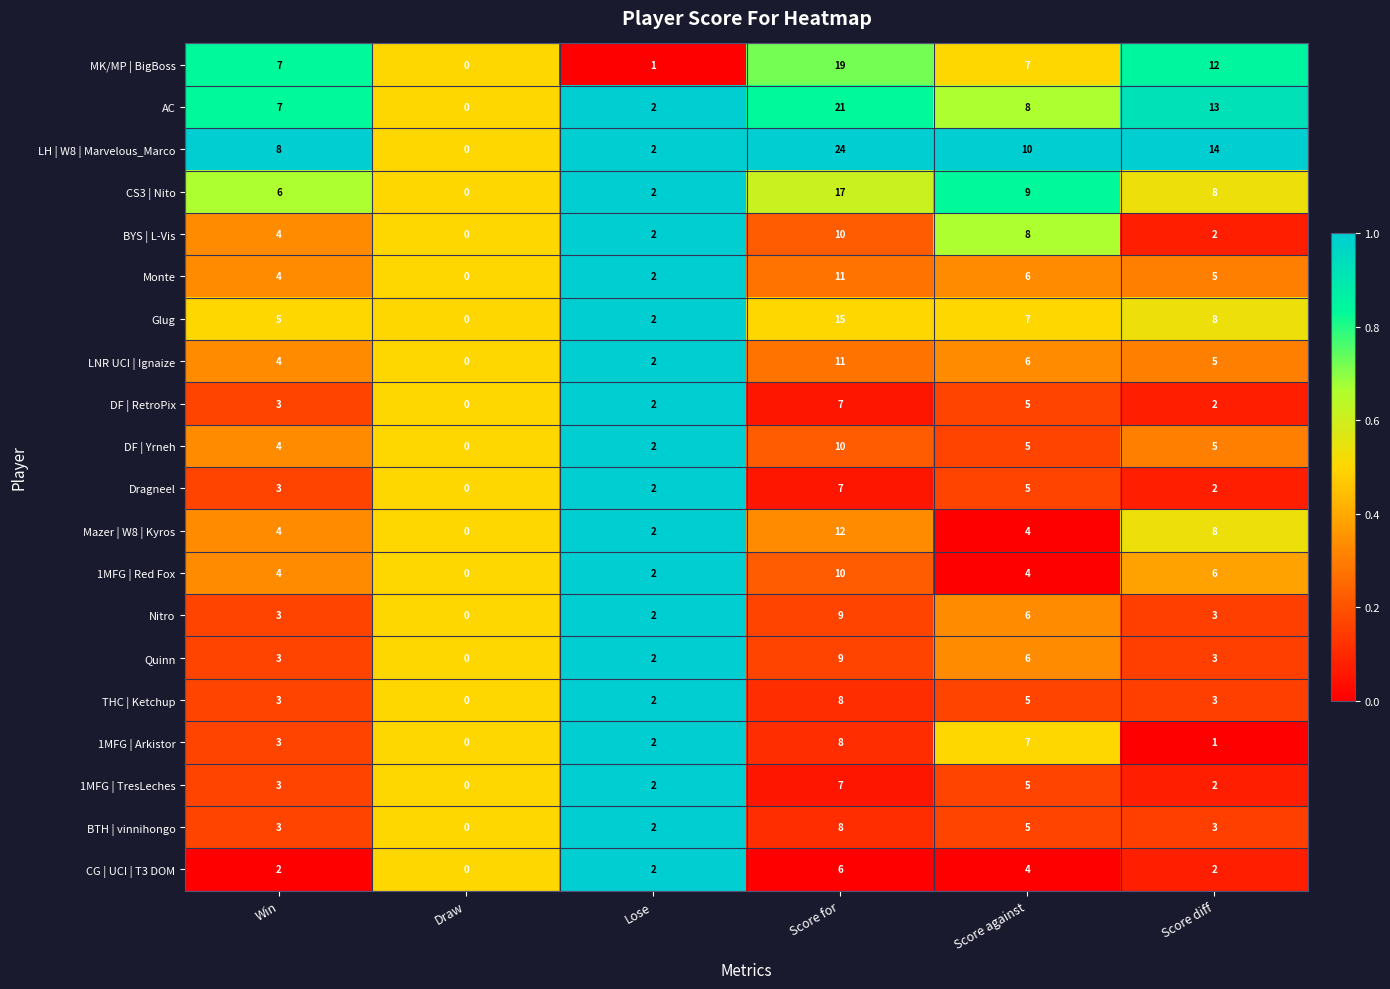

At which category is the sum across all series the highest?

Score for